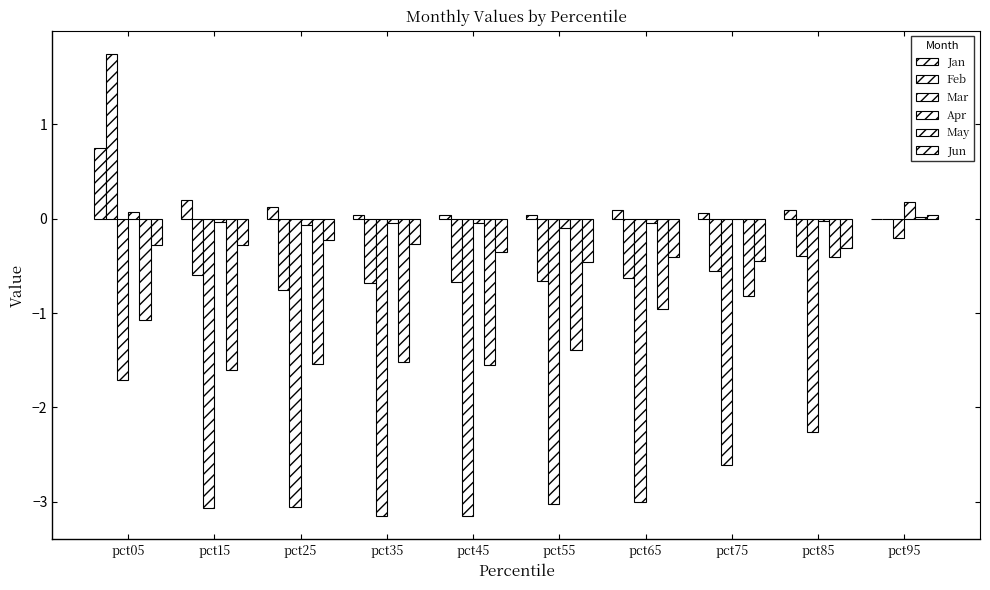

How many positive values does the Jan series have?

9